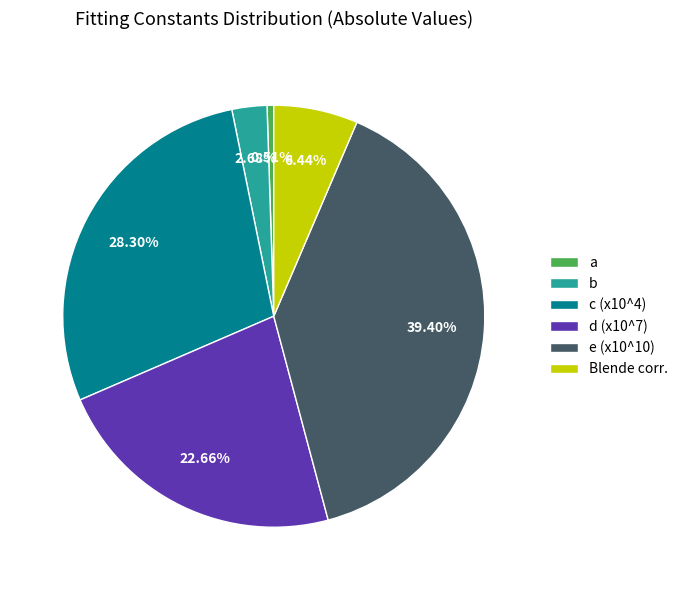

What is the smallest slice in the pie chart?

a